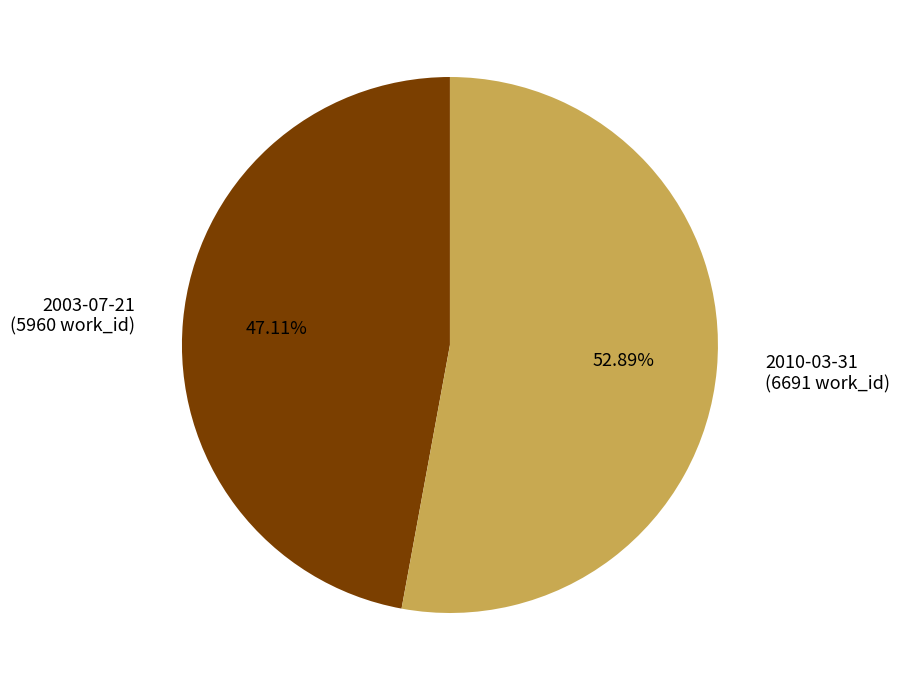

Which category has the smallest portion of the pie?

2003-07-21